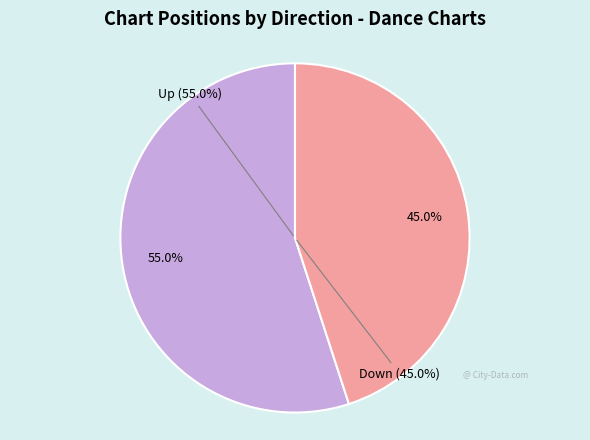

Count the number of slices in the pie.

2